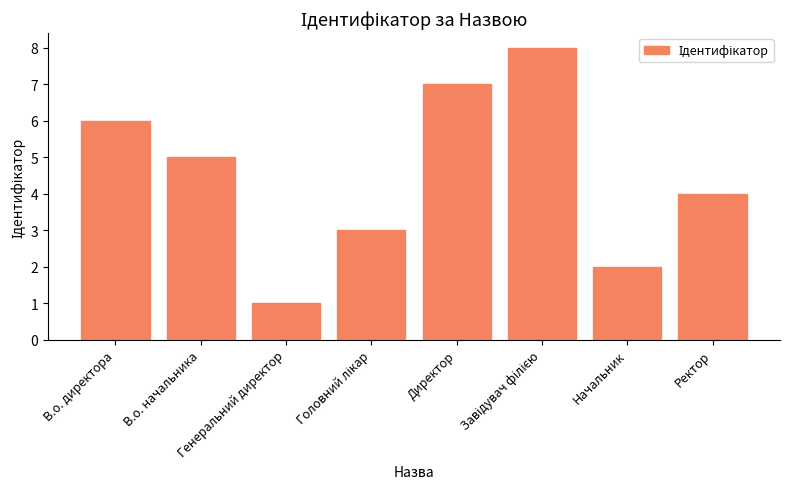

What is the maximum value shown in the chart?

8